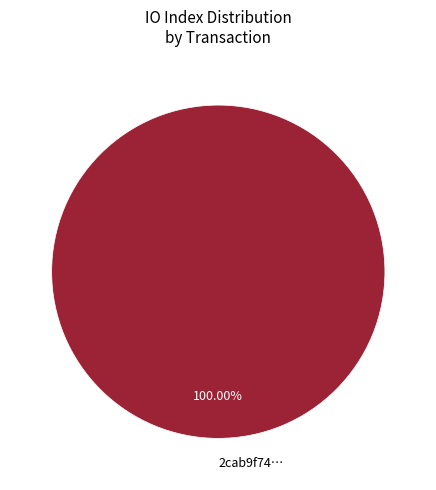

Which slice represents more than half of the pie?

2cab9f74…